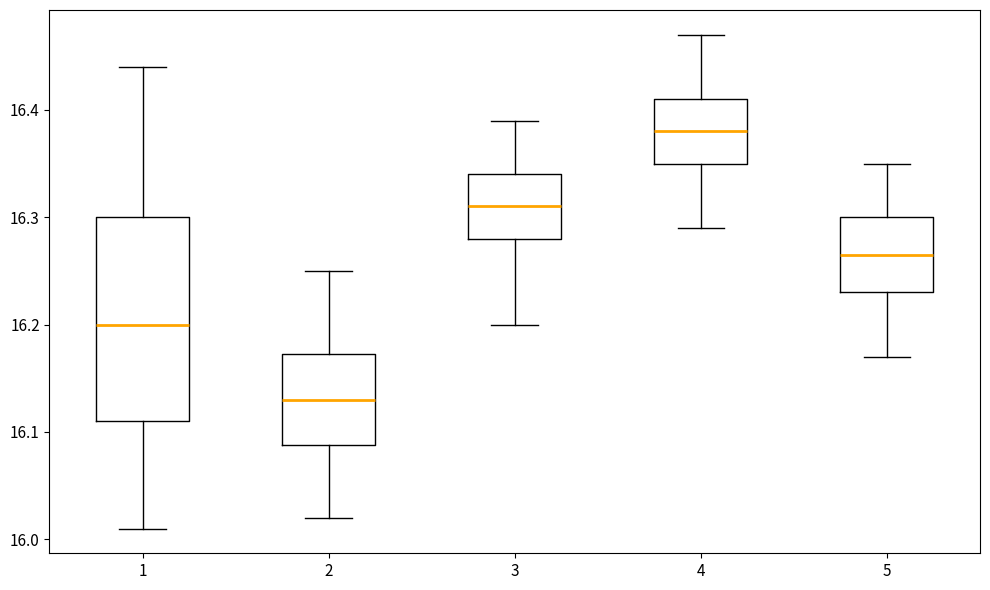

Reading left to right, transcribe this box plot: for each box, give where its median line is, the range the box spans, and where its two whiskers end, as read against the y-axis. The values are not printed on the chart, so give them approximately, as read against the axis.

1: median 16.20, box 16.11 to 16.30, whiskers 16.01 to 16.44
2: median 16.13, box 16.09 to 16.17, whiskers 16.02 to 16.25
3: median 16.31, box 16.28 to 16.34, whiskers 16.20 to 16.39
4: median 16.38, box 16.35 to 16.41, whiskers 16.29 to 16.47
5: median 16.27, box 16.23 to 16.30, whiskers 16.17 to 16.35